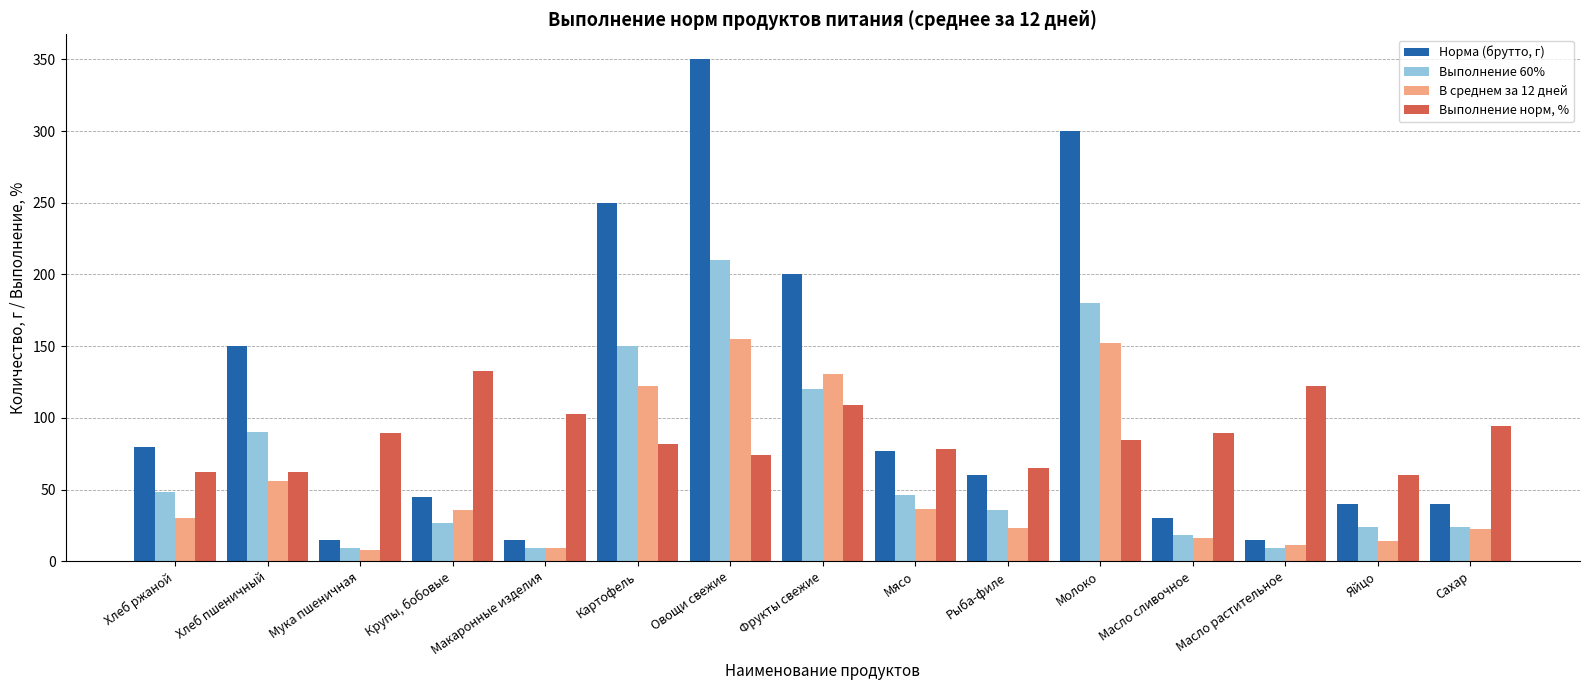

What is the sum of the Выполнение 60% values at Картофель and Хлеб ржаной?

198.0